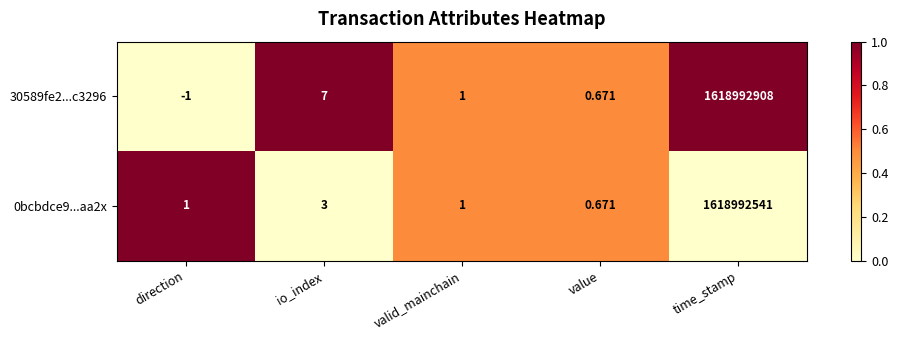

Which series has the widest spread of values?

30589fe2...c3296